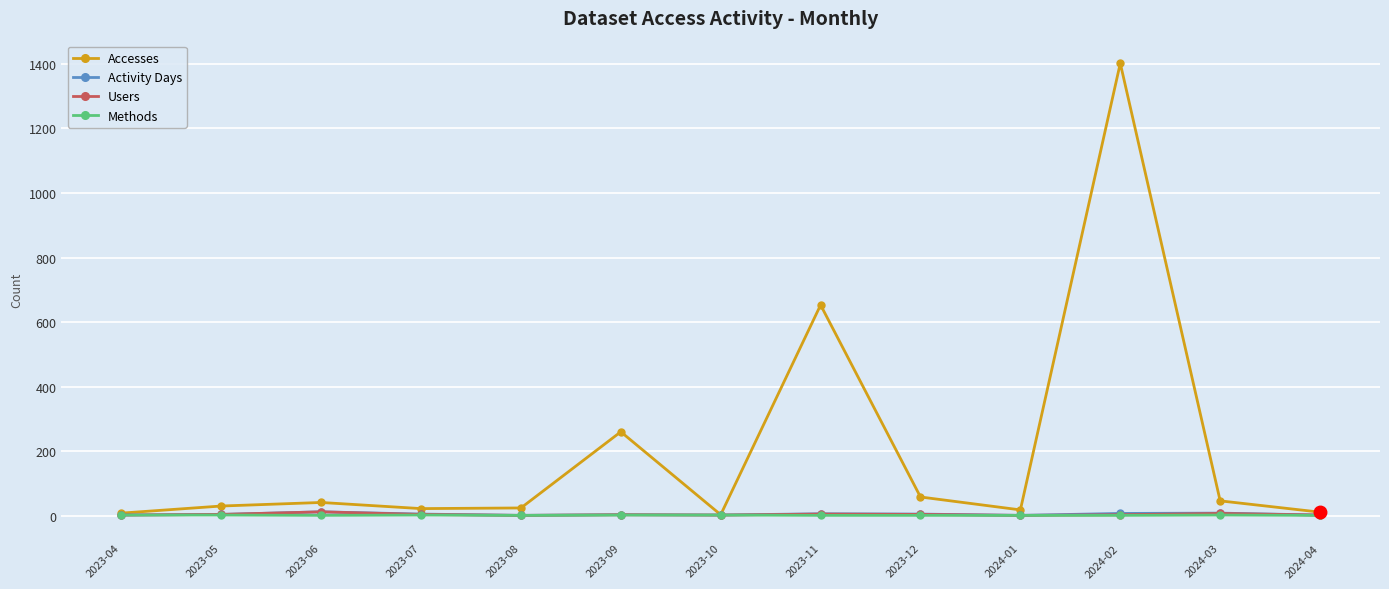

At which category is the sum across all series the highest?

2024-02